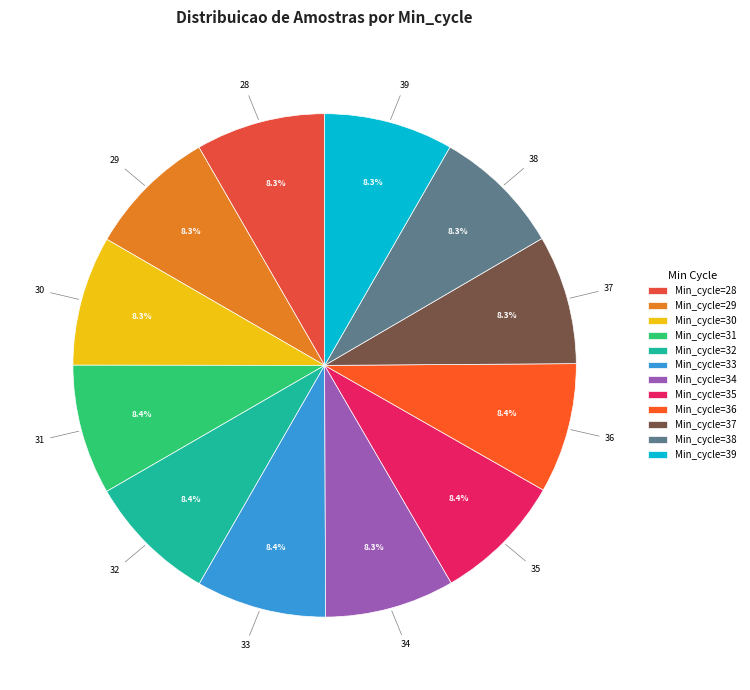

Which category has the biggest portion of the pie?

35